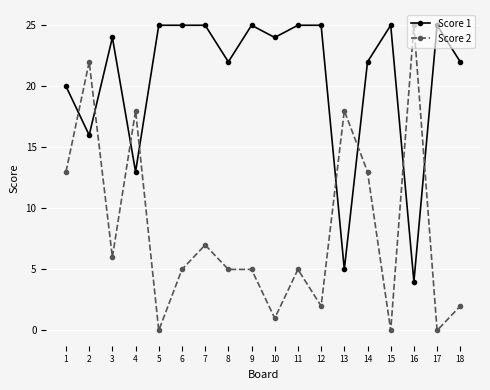

Reading right to left, what are all the values shown in this chart?

Score 1: 18=22	17=25	16=4	15=25	14=22	13=5	12=25	11=25	10=24	9=25	8=22	7=25	6=25	5=25	4=13	3=24	2=16	1=20
Score 2: 18=2	17=0	16=25	15=0	14=13	13=18	12=2	11=5	10=1	9=5	8=5	7=7	6=5	5=0	4=18	3=6	2=22	1=13